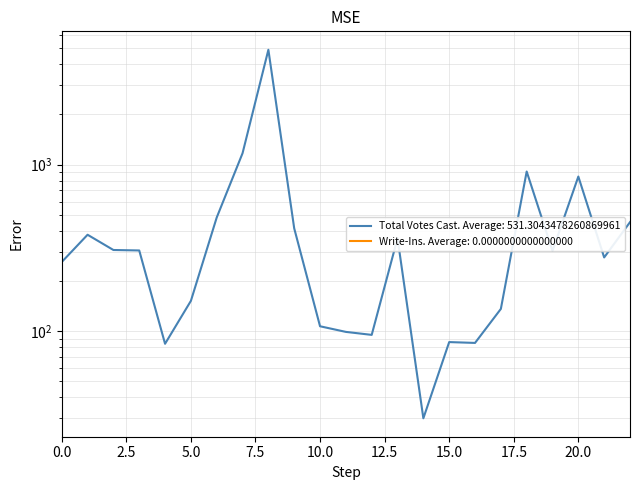

True or false: there are more than 1 points higher than both neighbors.

True